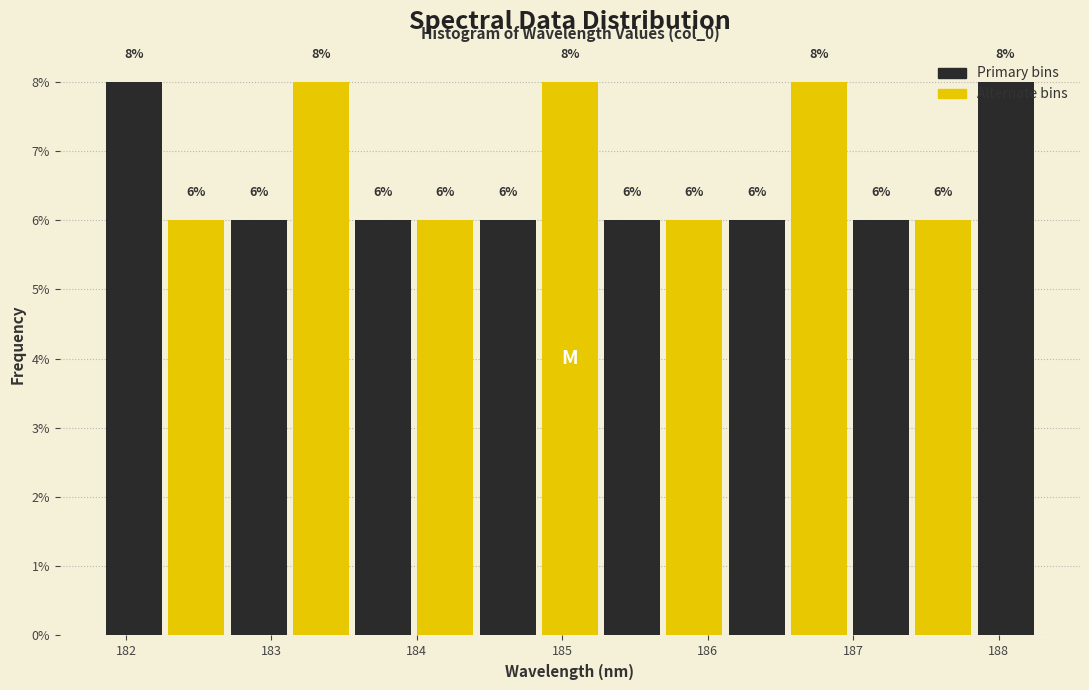

Reading left to right, list every bar in this chart as the range it spans on the x-axis followed by its height. The bar edges are not printed on the chart, so give them approximately, as read against the axis.

181.8 to 182.3: 8
182.3 to 182.7: 6
182.7 to 183.1: 6
183.1 to 183.6: 8
183.6 to 184.0: 6
184.0 to 184.4: 6
184.4 to 184.8: 6
184.8 to 185.3: 8
185.3 to 185.7: 6
185.7 to 186.1: 6
186.1 to 186.6: 6
186.6 to 187.0: 8
187.0 to 187.4: 6
187.4 to 187.8: 6
187.8 to 188.3: 8